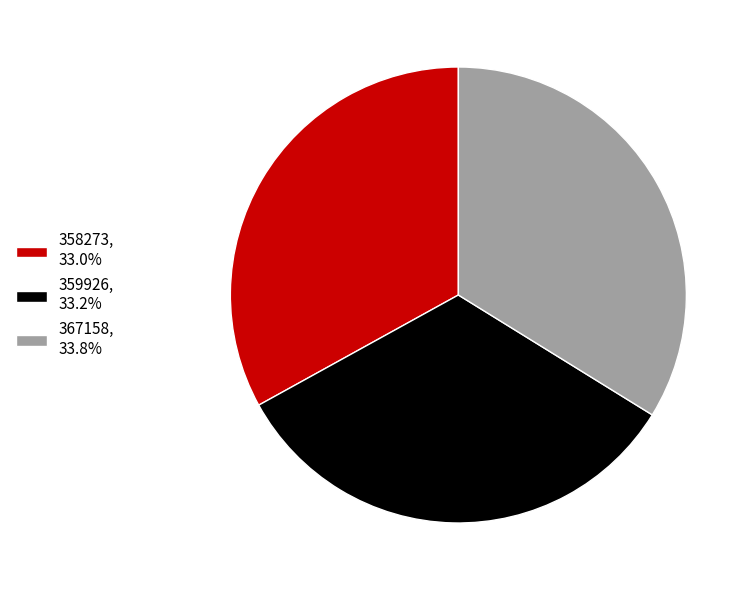

Approximately how many times larger is the value at 358273, 33.0% compared to 367158, 33.8%?

1.0